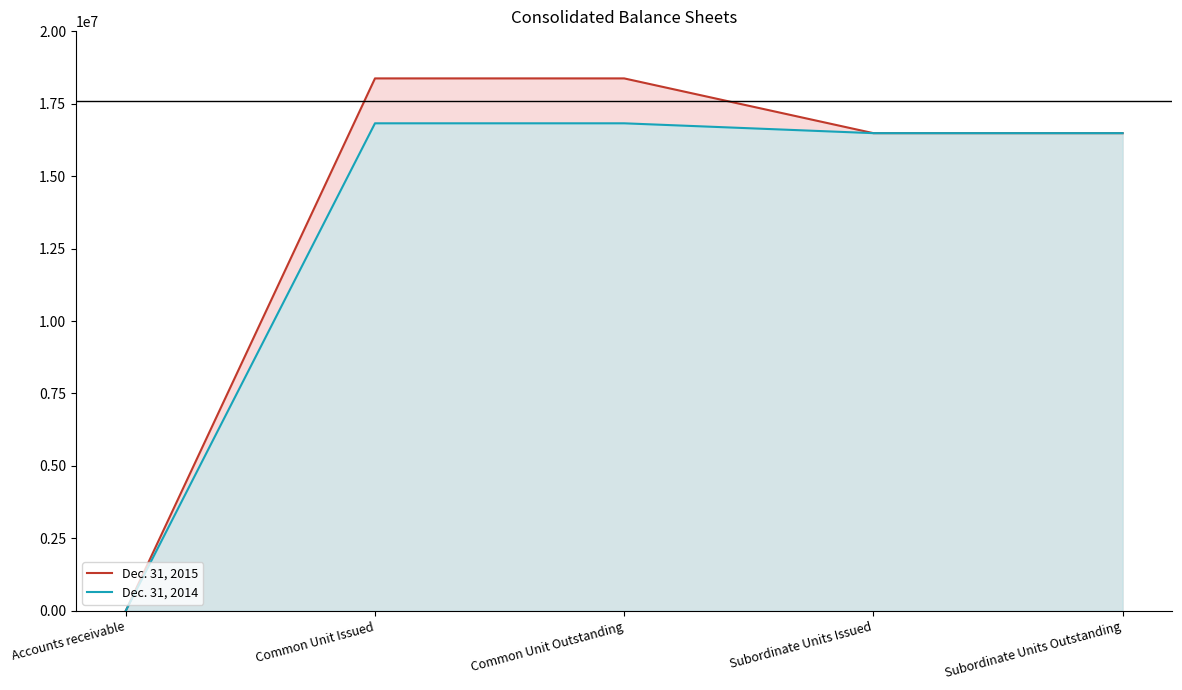

What is the total value across all series at Subordinate Units Outstanding?

32971014